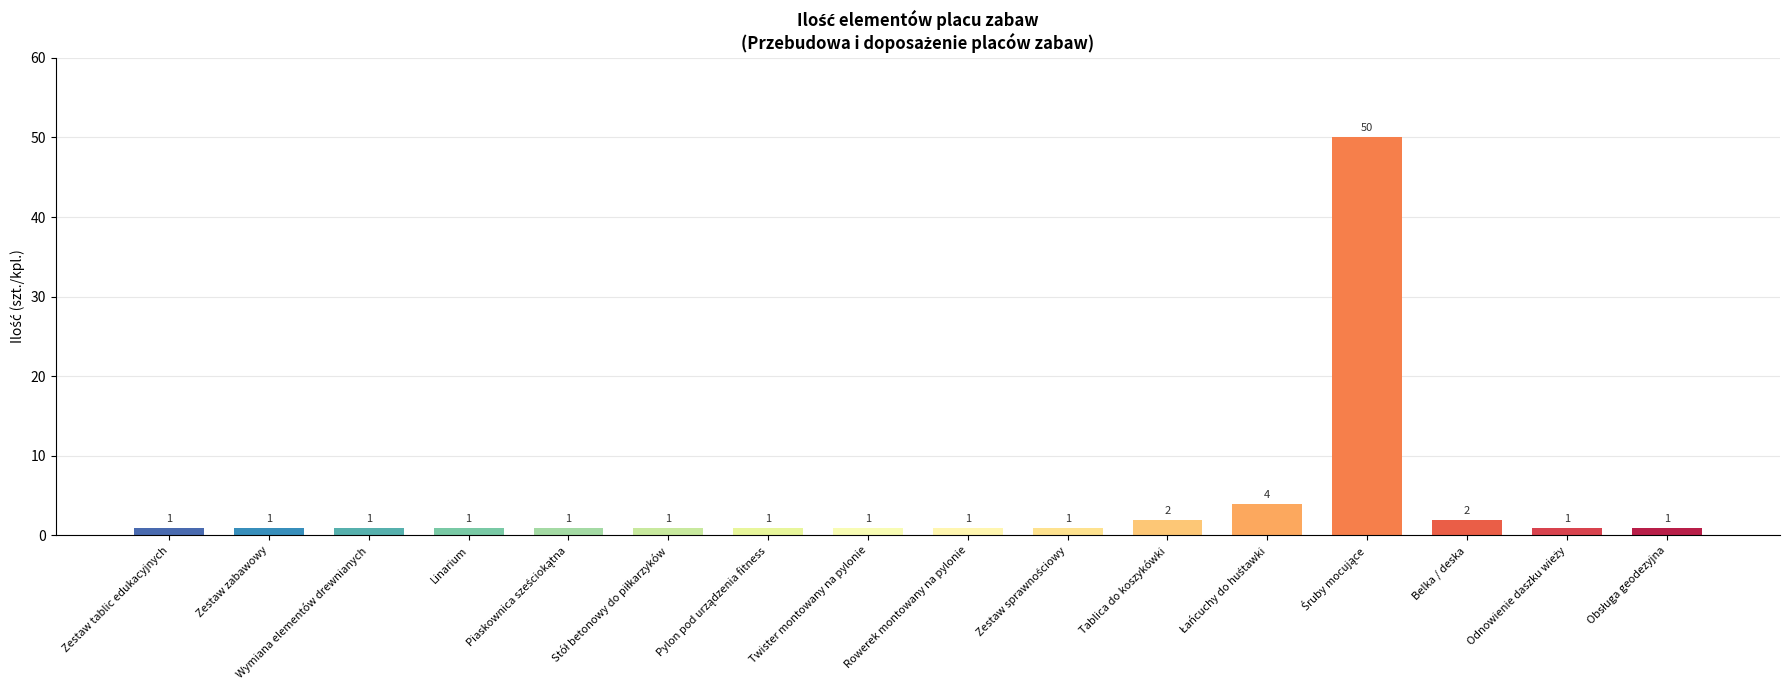

Which has a higher value, Belka / deska or Zestaw zabawowy?

Belka / deska